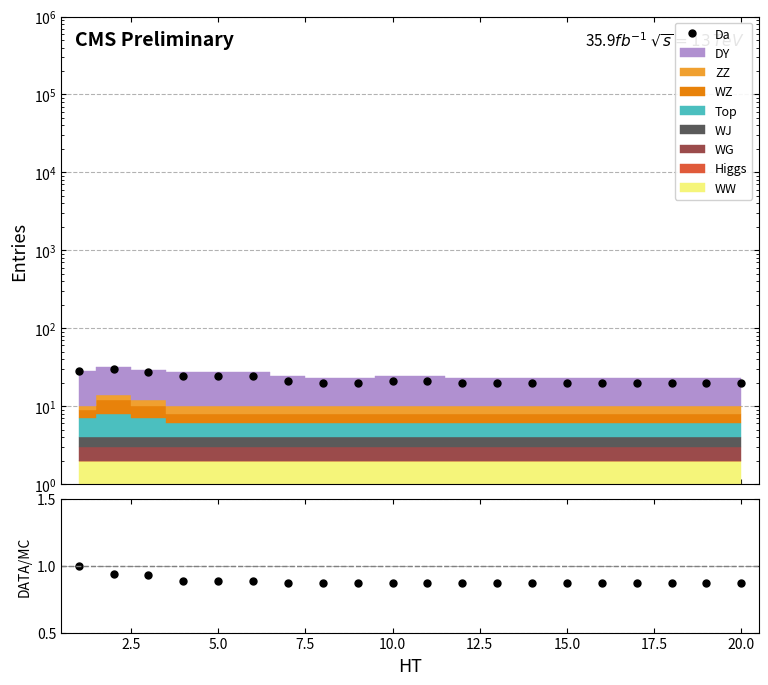

Is the value of Data/MC at 10 greater than the value of Da at 12.5?

No